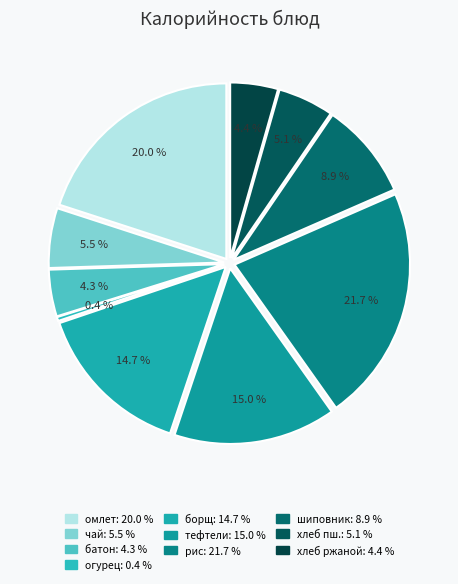

How many segments does this pie chart have?

10